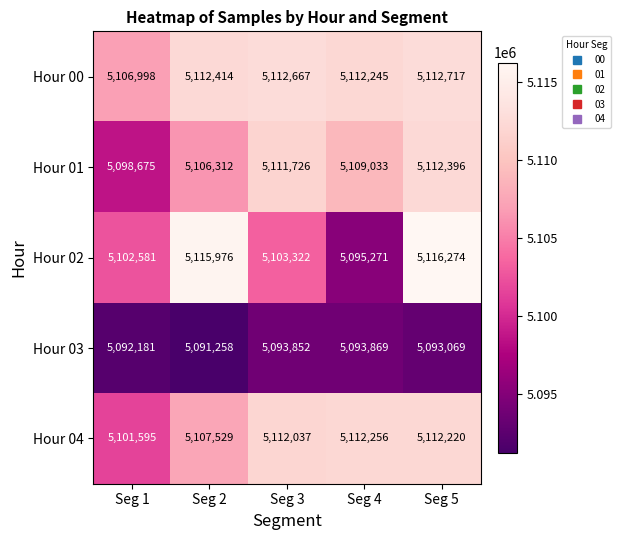

Reading left to right, extract all data points from this chart.

Hour 00: Seg 1=5106998	Seg 2=5112414	Seg 3=5112667	Seg 4=5112245	Seg 5=5112717
Hour 01: Seg 1=5098675	Seg 2=5106312	Seg 3=5111726	Seg 4=5109033	Seg 5=5112396
Hour 02: Seg 1=5102581	Seg 2=5115976	Seg 3=5103322	Seg 4=5095271	Seg 5=5116274
Hour 03: Seg 1=5092181	Seg 2=5091258	Seg 3=5093852	Seg 4=5093869	Seg 5=5093069
Hour 04: Seg 1=5101595	Seg 2=5107529	Seg 3=5112037	Seg 4=5112256	Seg 5=5112220